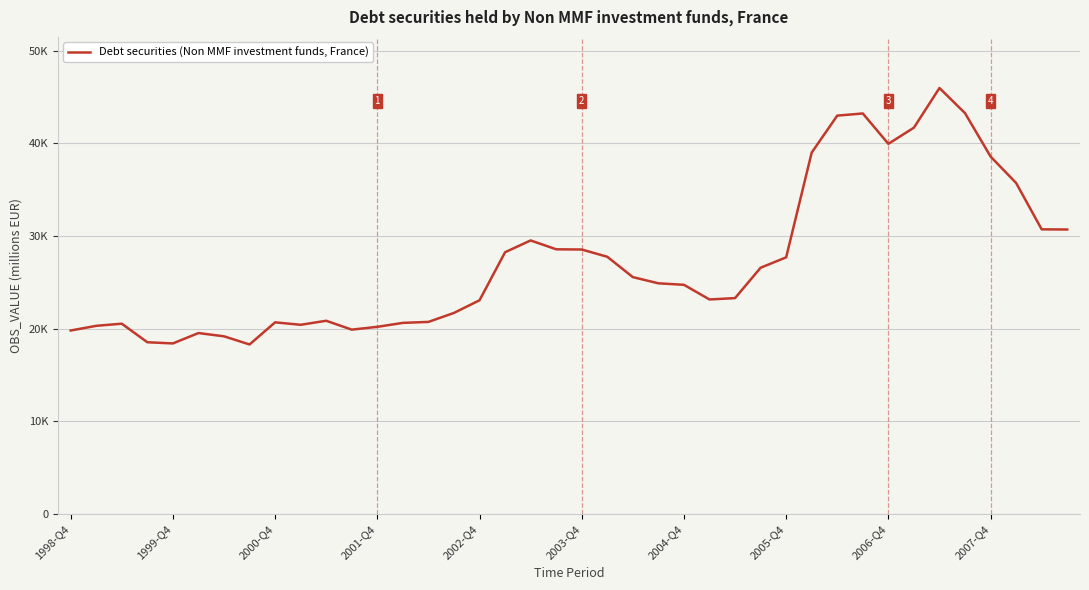

Is this an area chart (filled region under the line)?

No